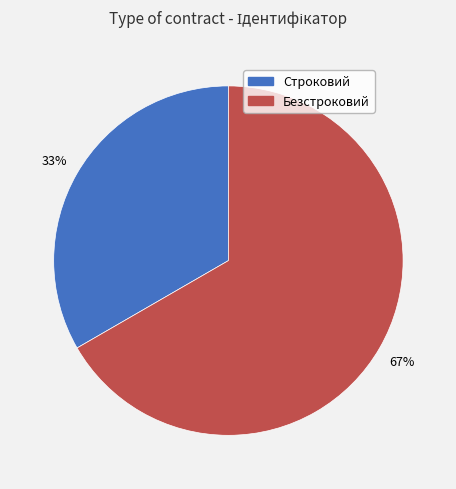

Does any single category account for the majority?

Yes